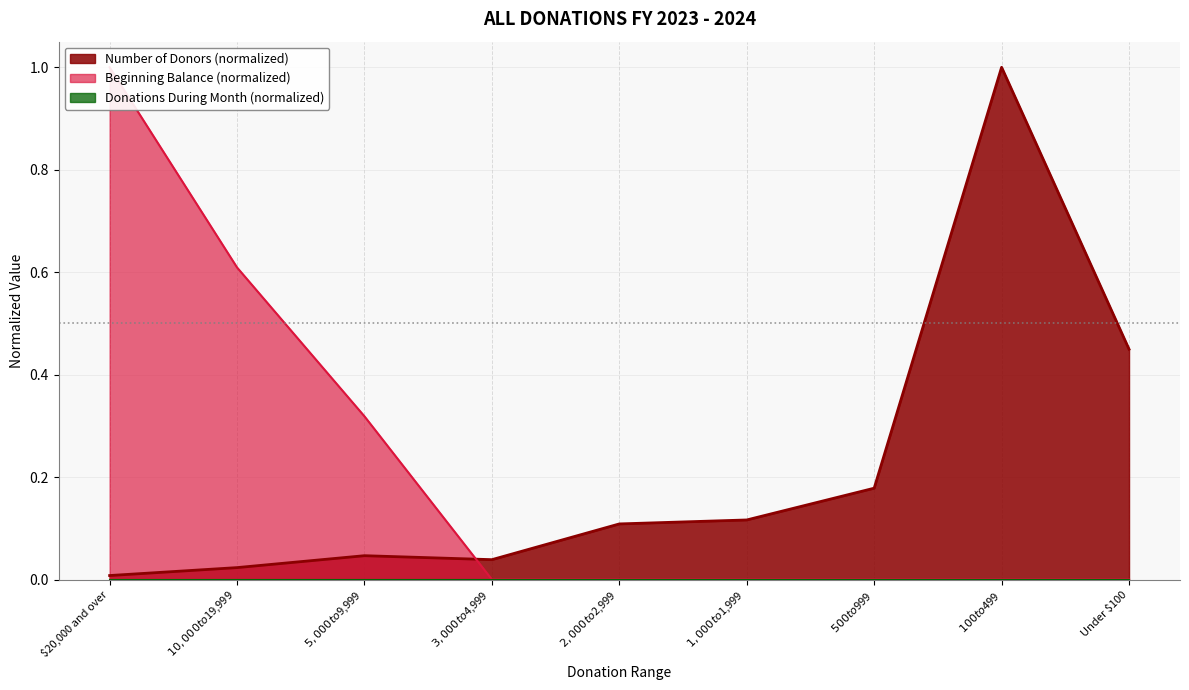

Which series ends up on top after the final intersection of Number of Donors and Beginning Balance?

Number of Donors